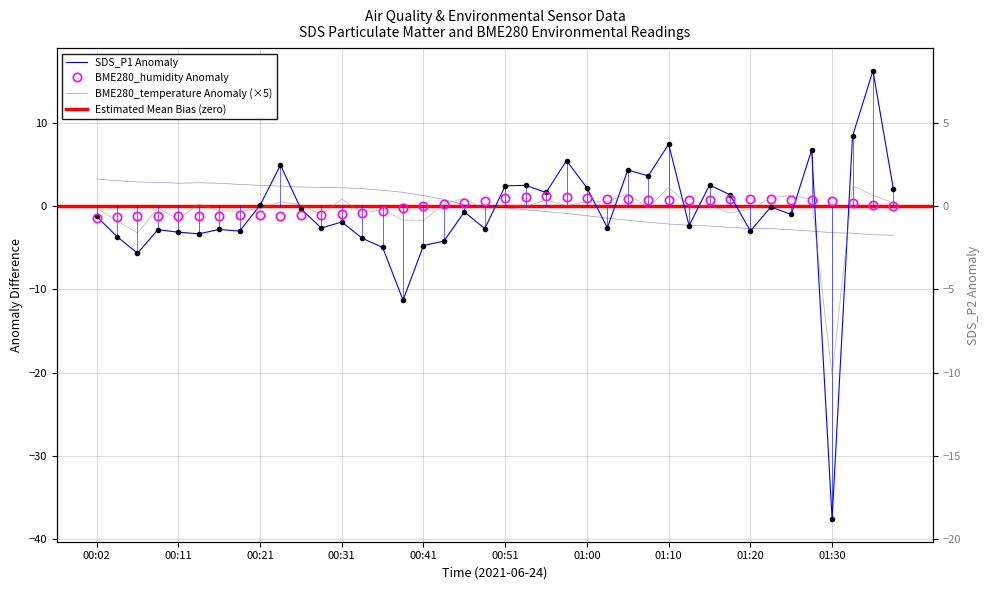

True or false: BME280_humidity has more than 1 interior local peaks.

True